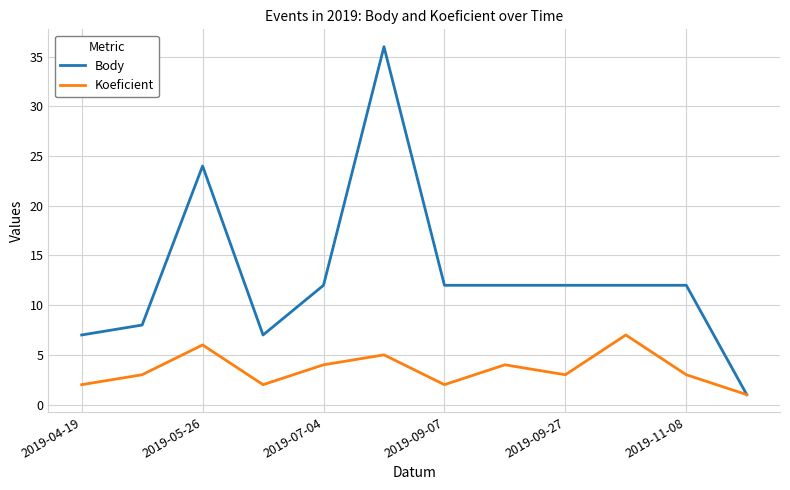

What is the maximum value for Koeficient?

7